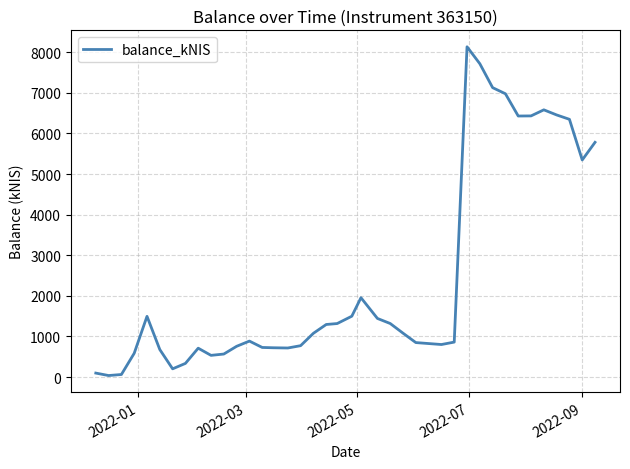

What is the maximum value shown in the chart?

8135.0